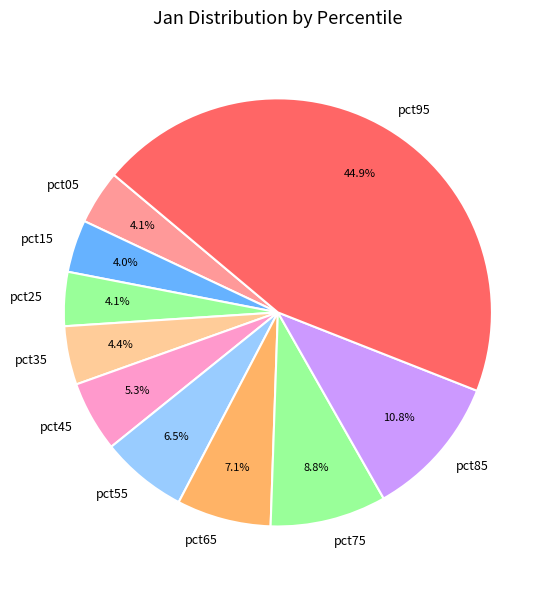

Is pct05 the majority of the pie?

No